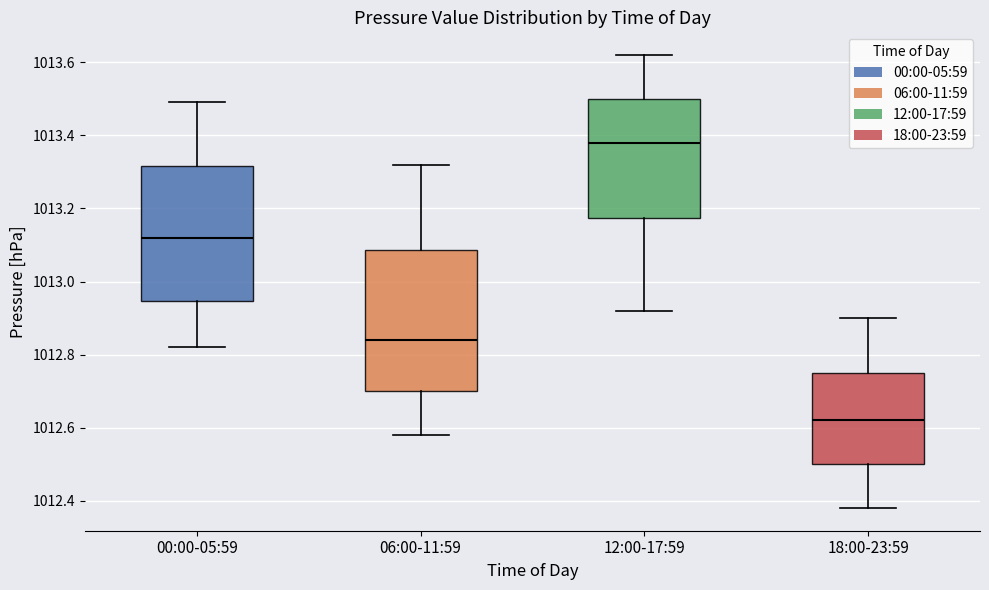

Reading left to right, transcribe this box plot: for each box, give where its median line is, the range the box spans, and where its two whiskers end, as read against the y-axis. The values are not printed on the chart, so give them approximately, as read against the axis.

00:00-05:59: median 1013.12, box 1012.94 to 1013.32, whiskers 1012.82 to 1013.50
06:00-11:59: median 1012.84, box 1012.70 to 1013.08, whiskers 1012.58 to 1013.32
12:00-17:59: median 1013.38, box 1013.18 to 1013.50, whiskers 1012.92 to 1013.62
18:00-23:59: median 1012.62, box 1012.50 to 1012.76, whiskers 1012.38 to 1012.90